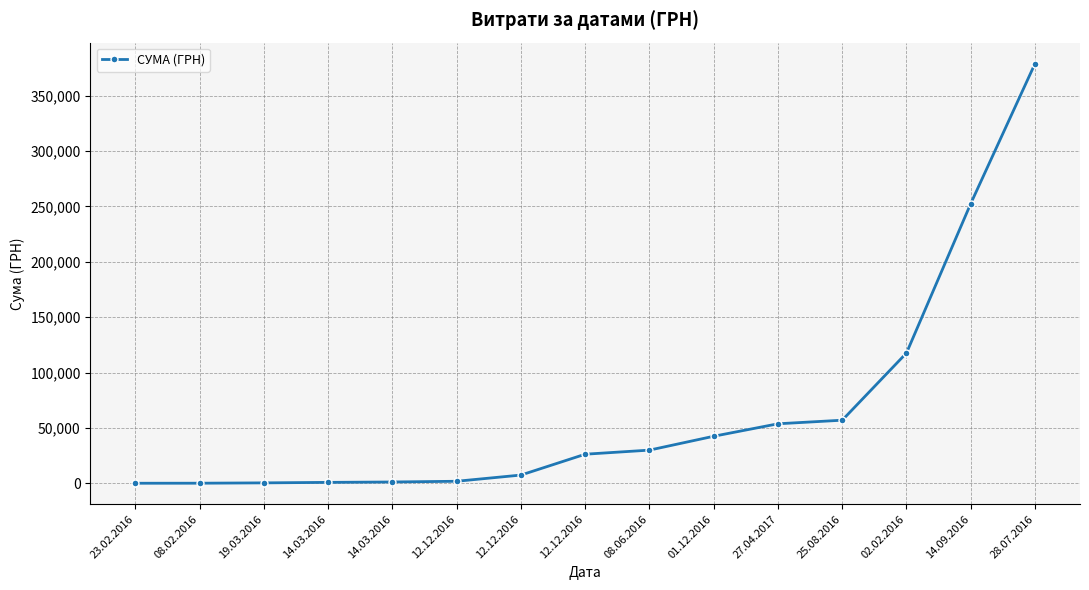

How many lines are shown in the chart?

1